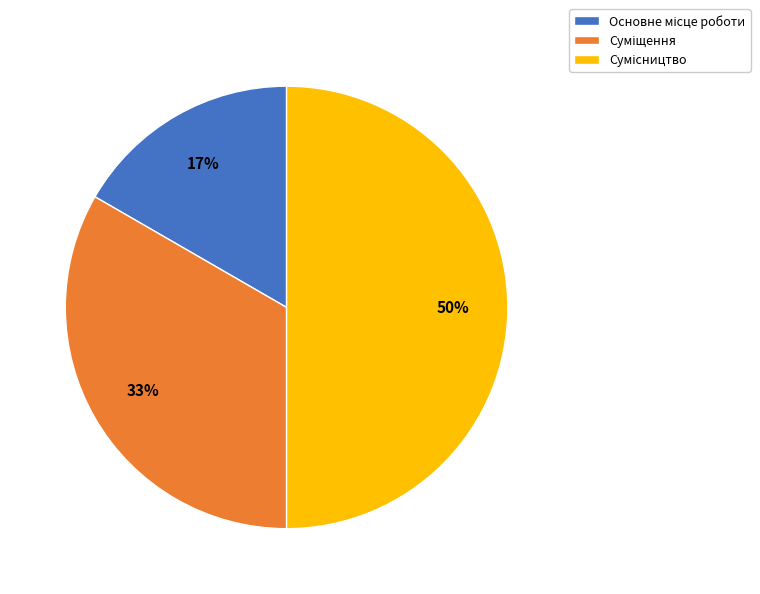

To the nearest percent, what is the average slice percentage?

33%